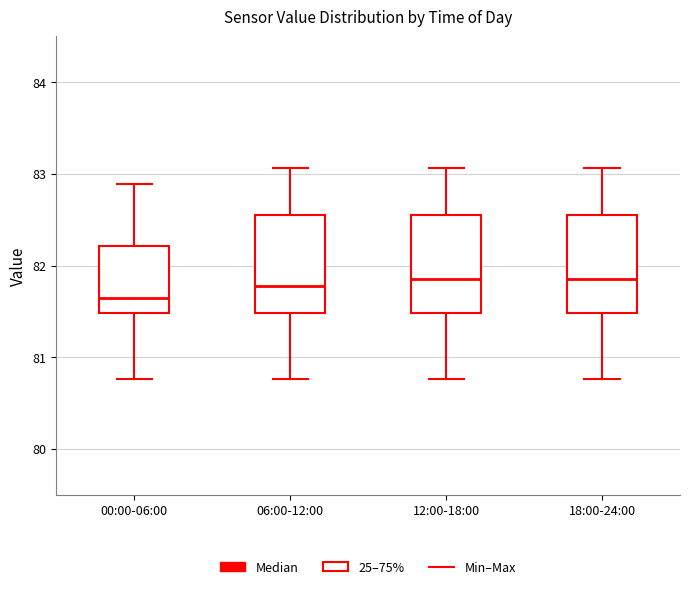

Reading left to right, transcribe this box plot: for each box, give where its median line is, the range the box spans, and where its two whiskers end, as read against the y-axis. The values are not printed on the chart, so give them approximately, as read against the axis.

00:00-06:00: median 81.6, box 81.5 to 82.2, whiskers 80.8 to 82.9
06:00-12:00: median 81.8, box 81.5 to 82.6, whiskers 80.8 to 83.1
12:00-18:00: median 81.9, box 81.5 to 82.6, whiskers 80.8 to 83.1
18:00-24:00: median 81.9, box 81.5 to 82.6, whiskers 80.8 to 83.1